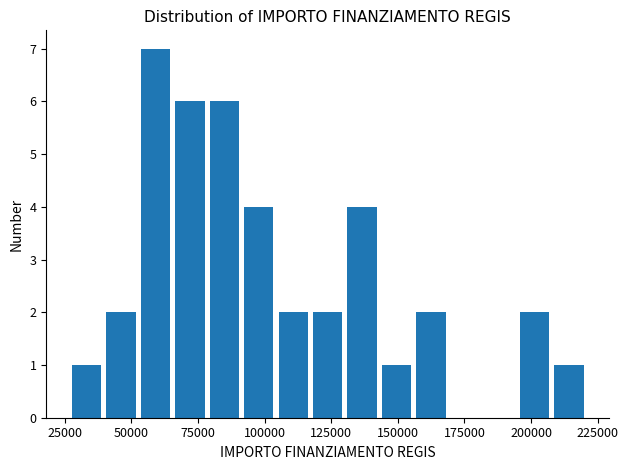

Around what value on the x-axis is the tallest bar? Give the approximate position of its centre, as read against the axis.

60000